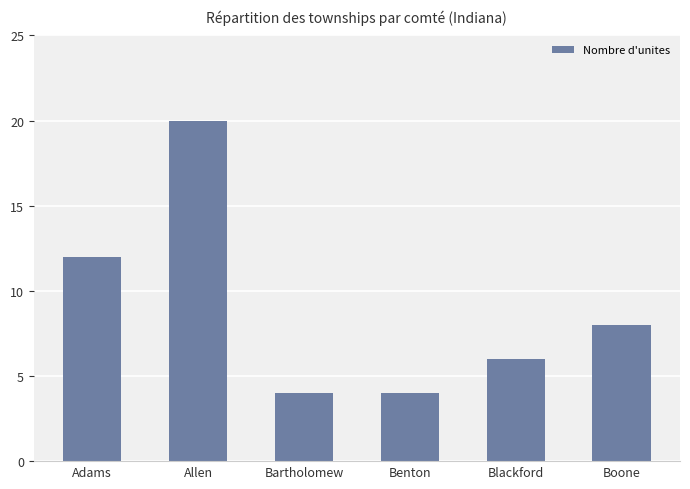

Reading left to right, transcribe all the data shown in this chart.

Adams=12	Allen=20	Bartholomew=4	Benton=4	Blackford=6	Boone=8